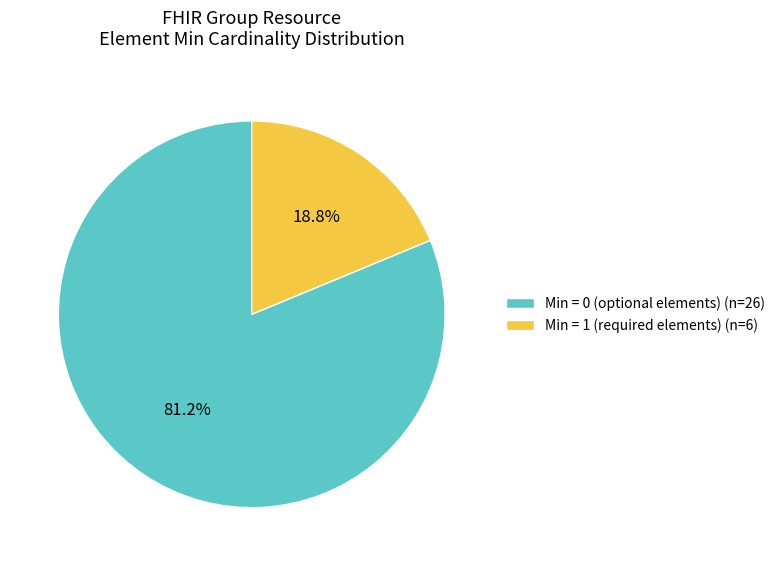

Combined, what portion of the pie is Min = 1 (required elements) (n=6) and Min = 0 (optional elements) (n=26)?

100.0%